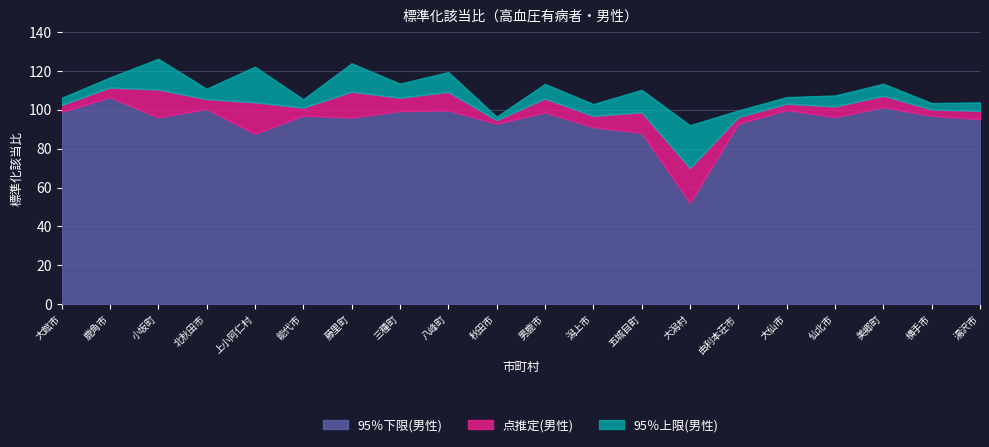

What is the minimum value for 95％下限(男性)?

52.1